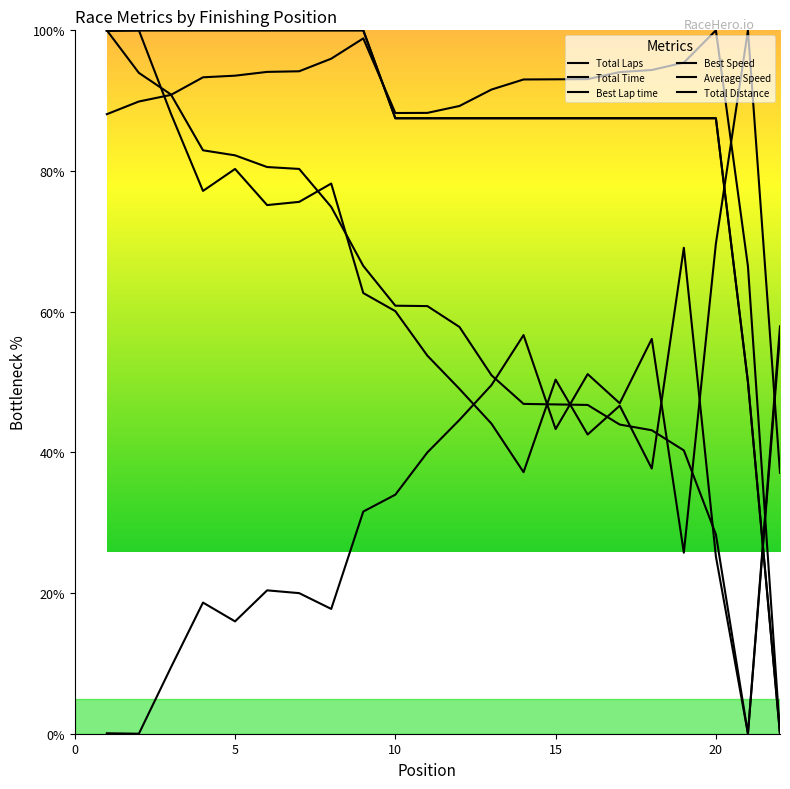

Which series ends up on top after the final intersection of Best Lap time and Total Distance?

Best Lap time